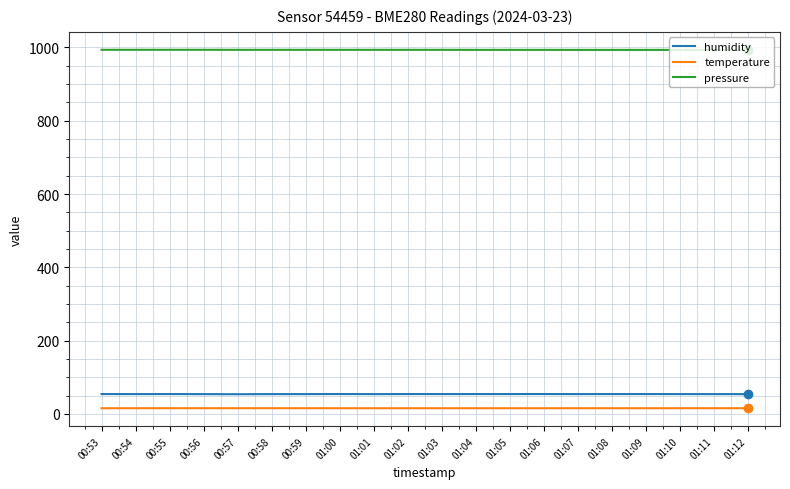

What is the maximum value shown in the chart?

993.5